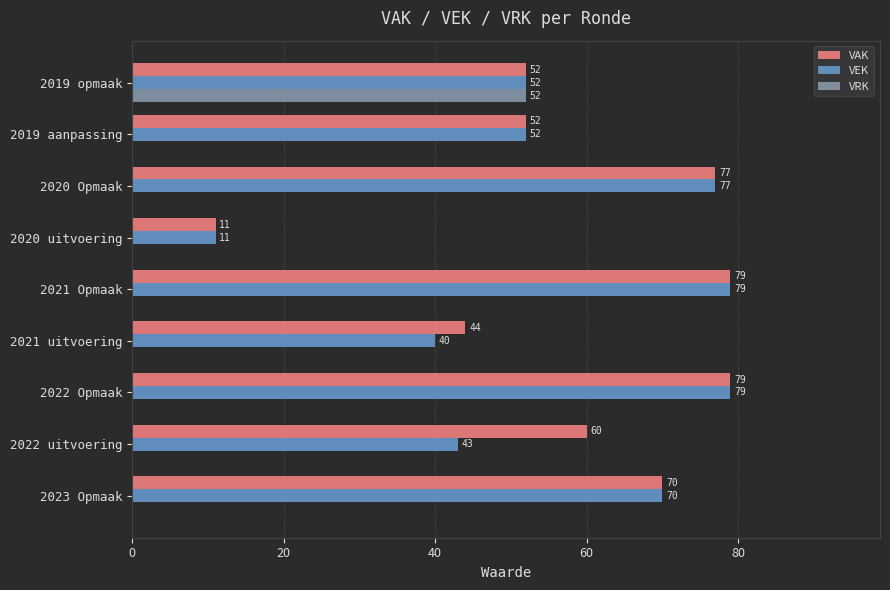

Count the number of data series in this chart.

3